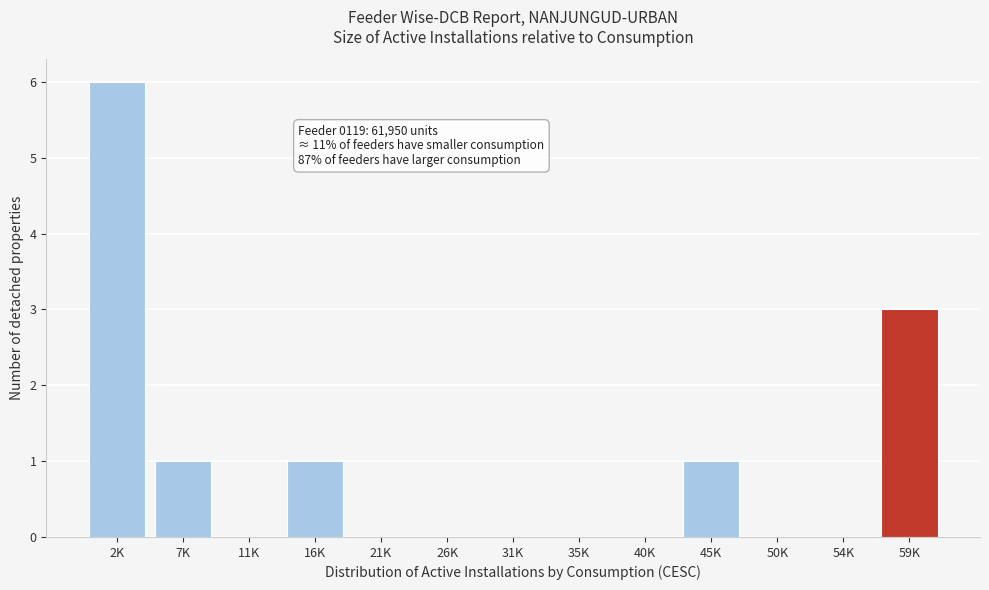

Reading right to left, list all the values displayed in this chart.

59K=3	54K=0	50K=0	45K=1	40K=0	35K=0	31K=0	26K=0	21K=0	16K=1	11K=0	7K=1	2K=6